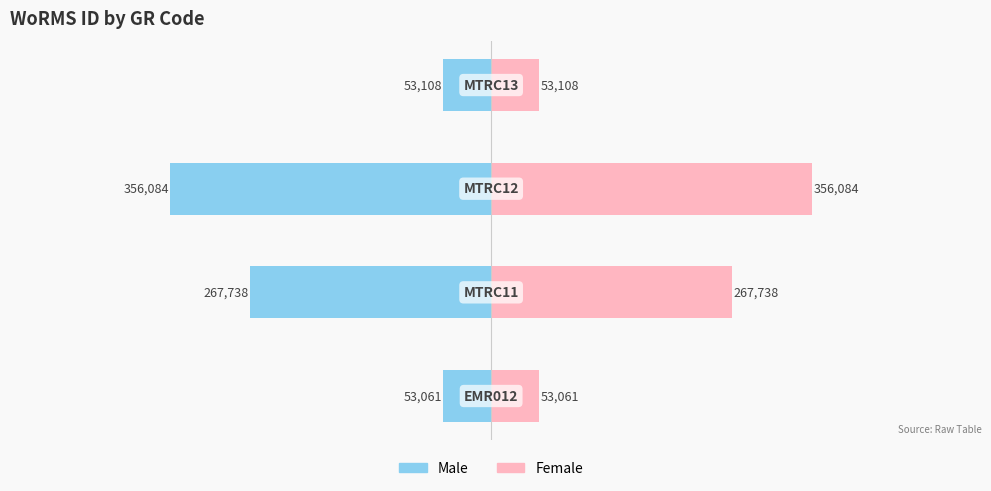

Reading left to right, transcribe all the data shown in this chart.

Male: -53061.0	-267738.5	-356083.5	-53107.5
Female: 53061.0	267738.5	356083.5	53107.5